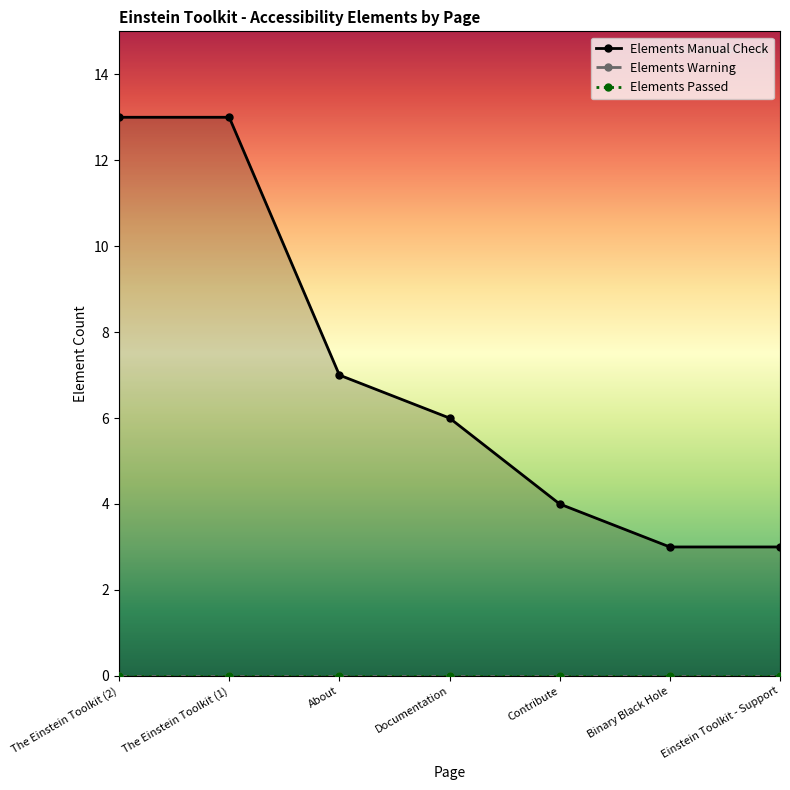

What position from the left is Binary Black Hole?

6